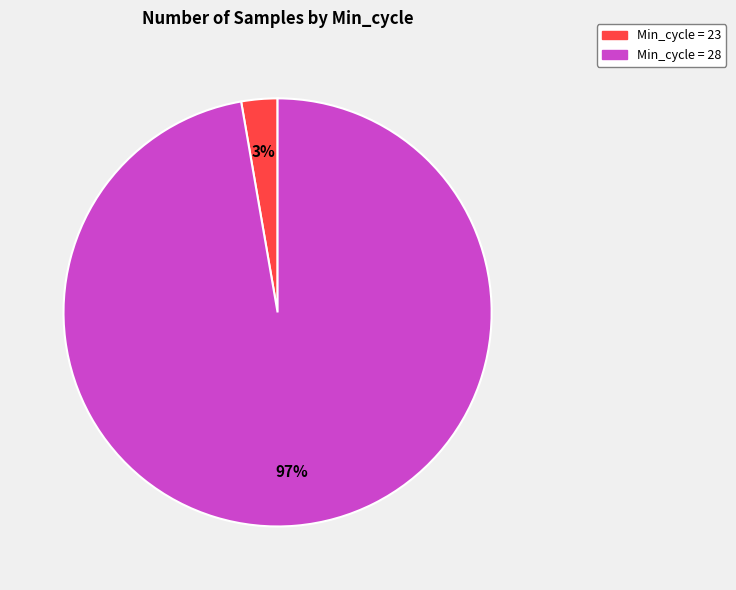

Is there a majority slice in this chart?

Yes